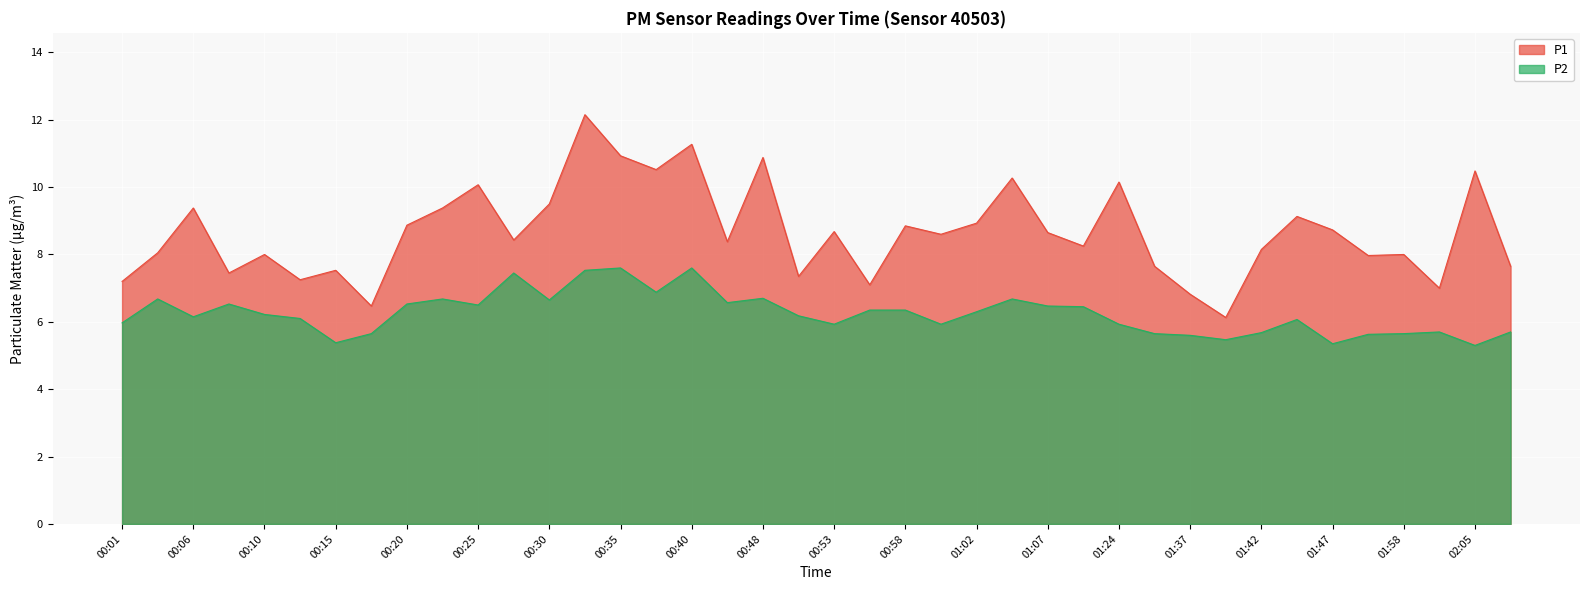

What is the total value across all series at 00:53?

14.6